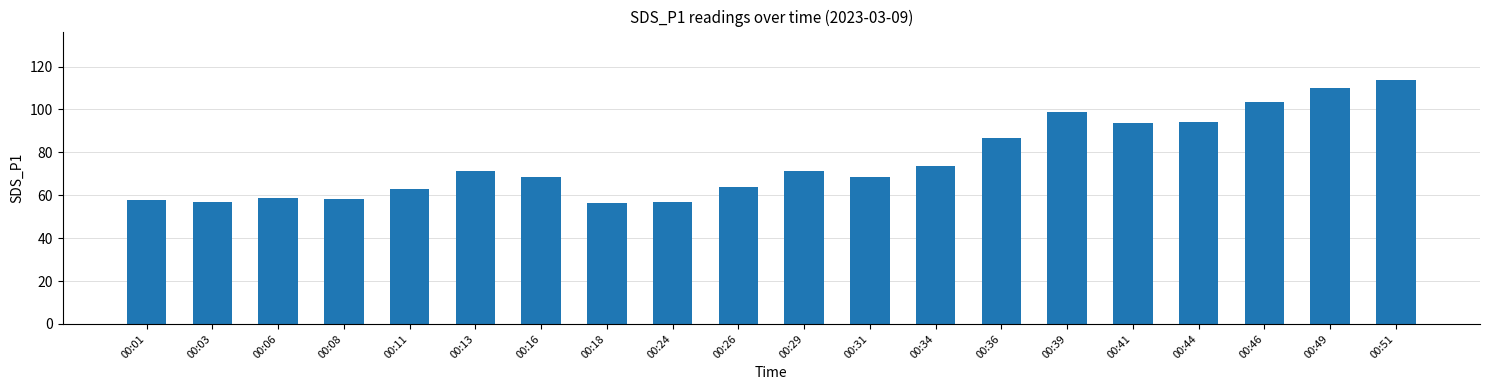

What is the ratio of the value at 00:51 to the value at 00:36?

1.3